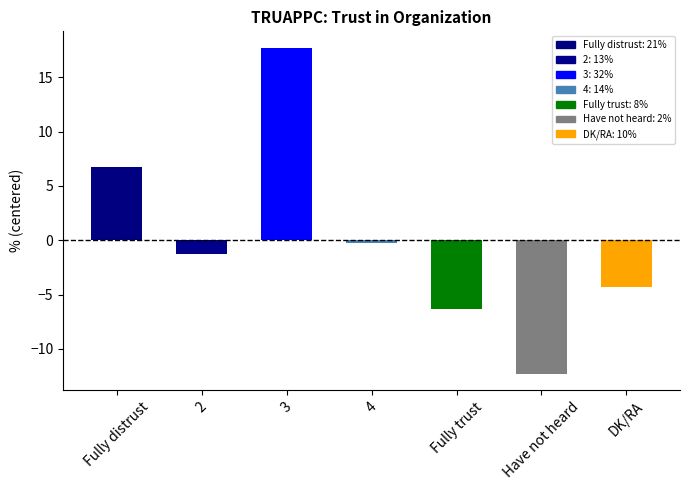

Rank the categories by value from lowest to highest.

Have not heard, Fully trust, DK/RA, 2, 4, Fully distrust, 3